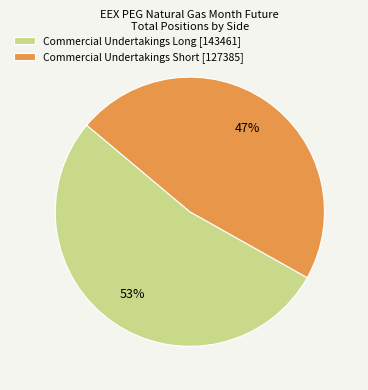

Approximately how many times larger is the value at Commercial Undertakings Short compared to Commercial Undertakings Long?

0.9